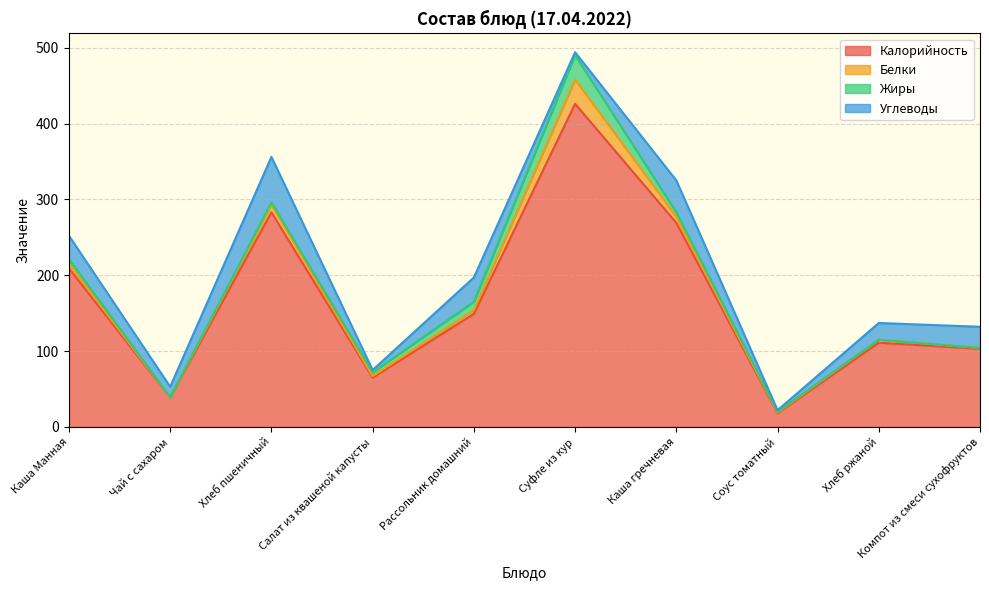

Does the chart have visible grid lines?

Yes